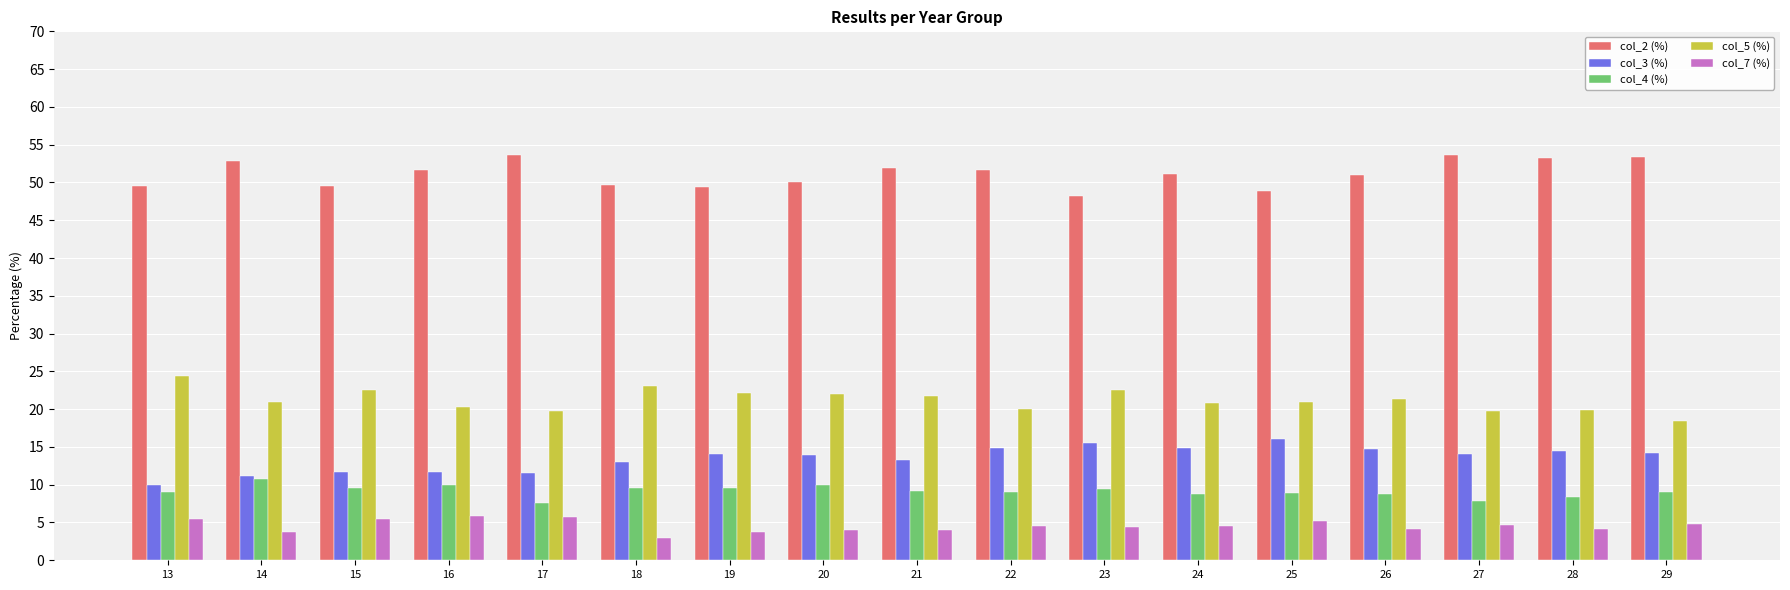

What is the spread (max minus min) of values at 28?

49.1